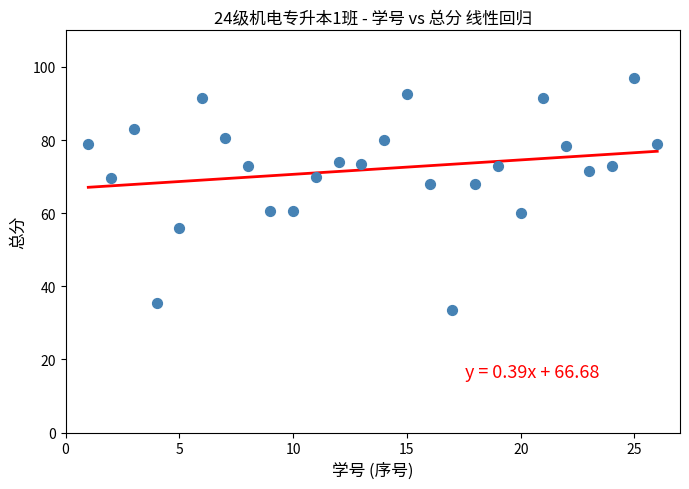

What is the range of X values (max minus min)?

25.0